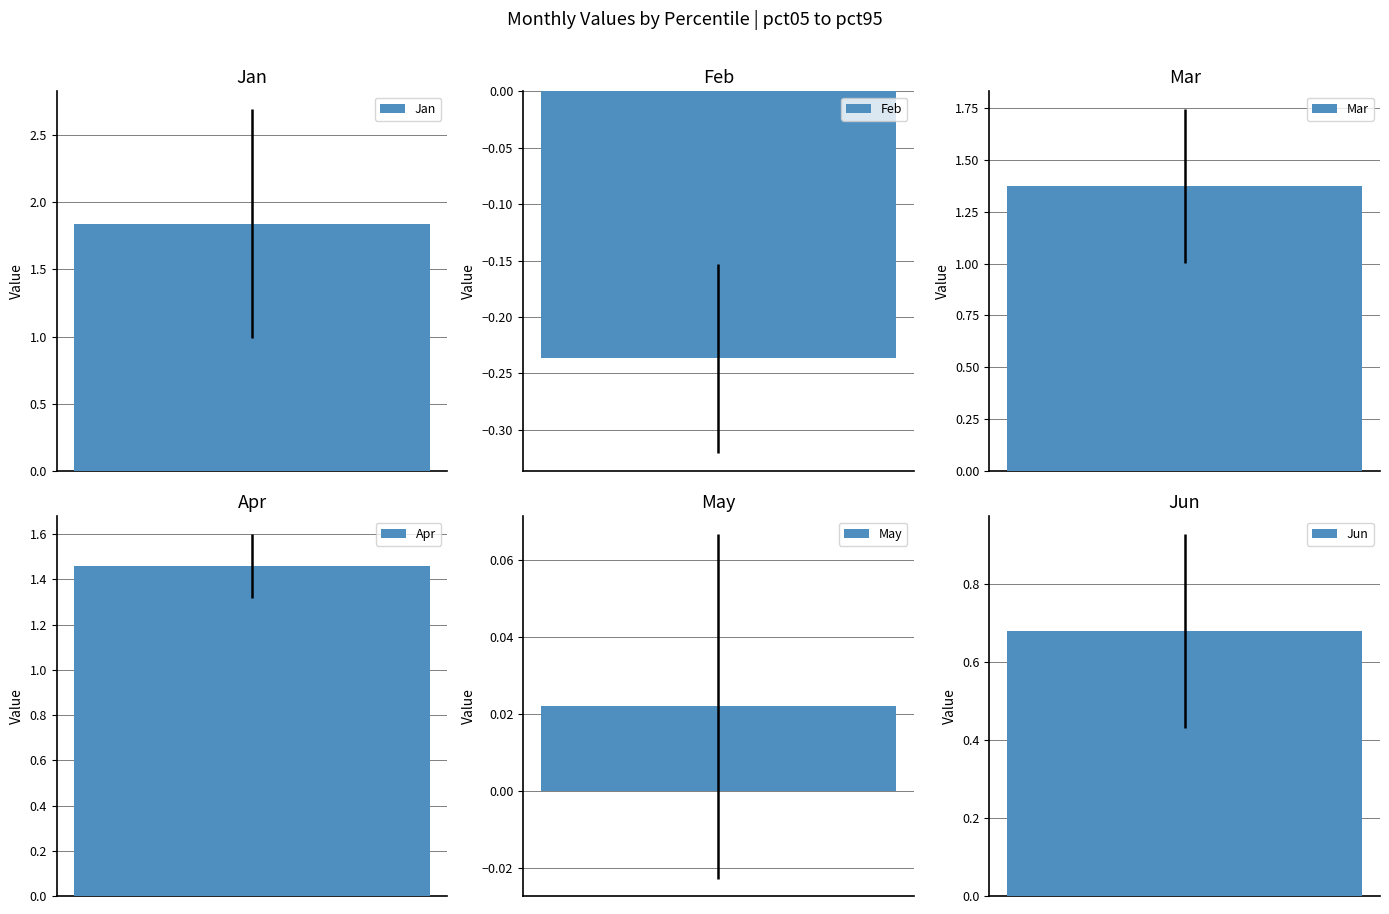

What is the difference between the highest and lowest values at pct25?

3.0